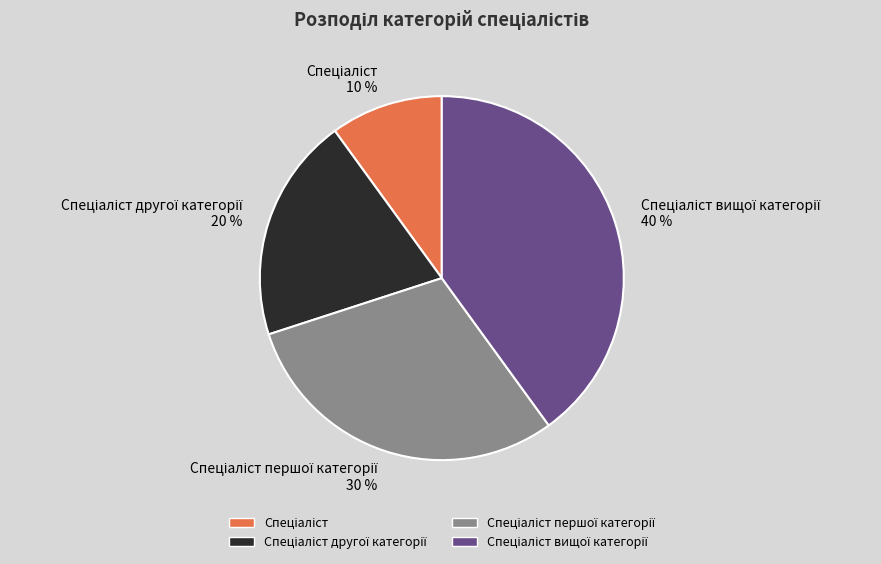

To the nearest percent, what is the difference between the largest and smallest slice percentages?

30%